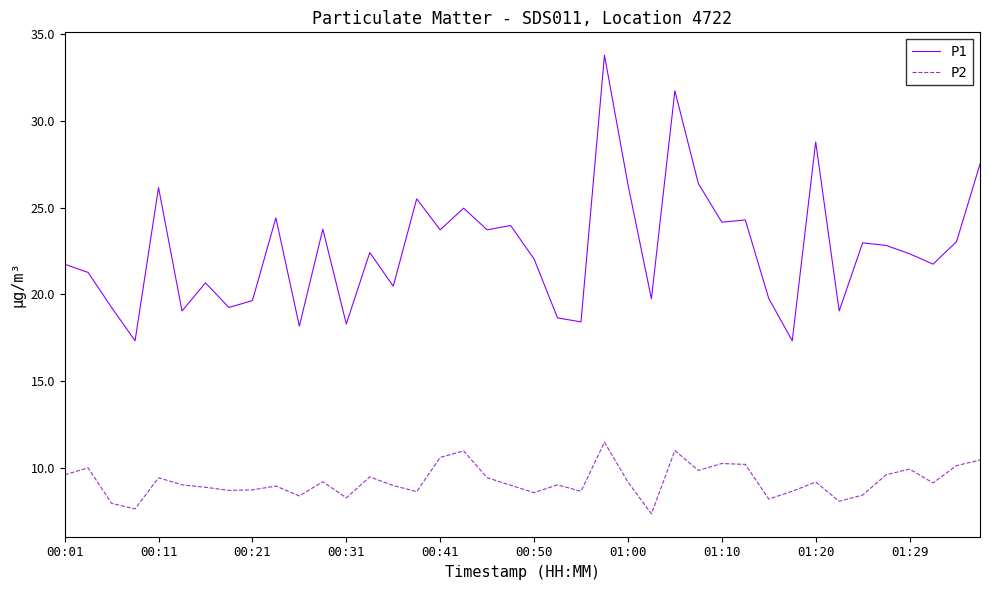

List the series in order of their overall mean, highest first.

P1, P2